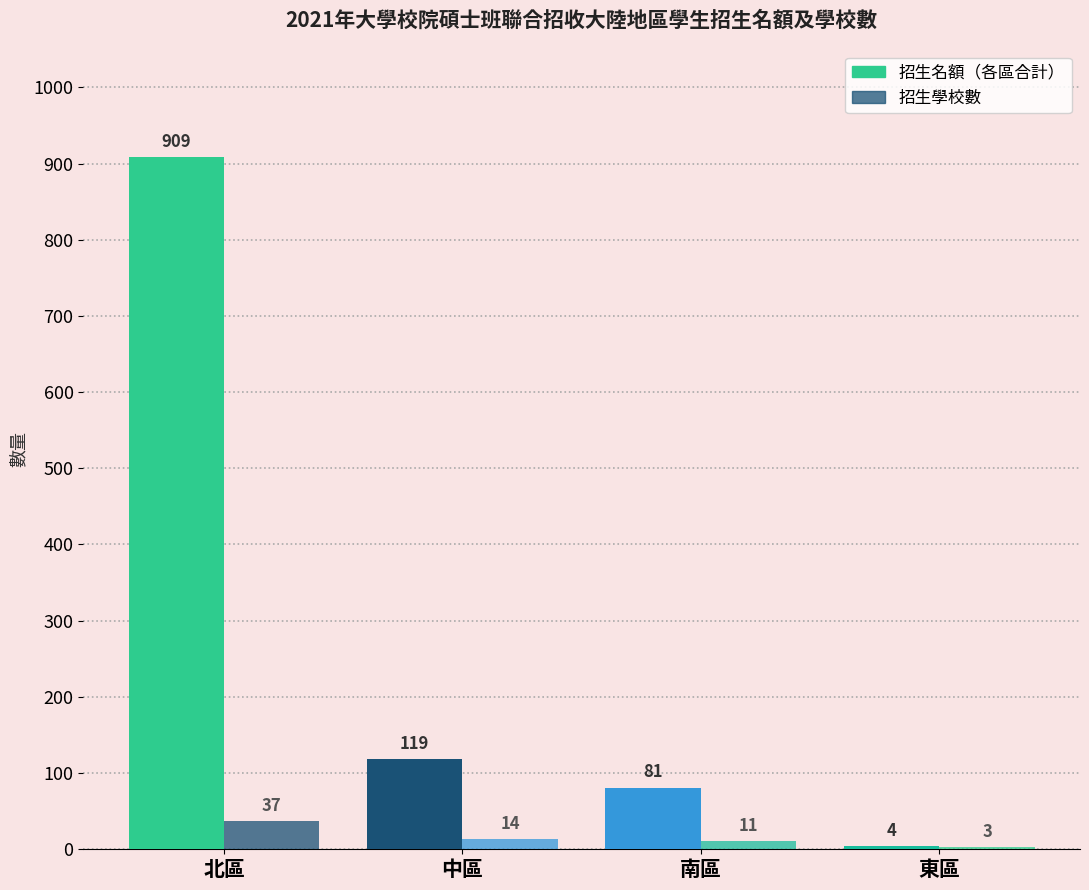

Count the number of categories in the chart.

4